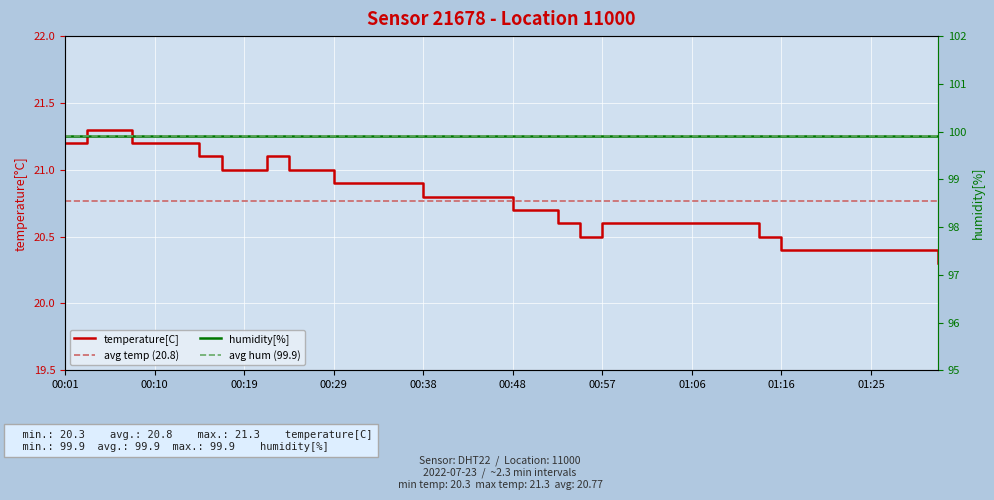

The chart shows a value of 29.8 at 01:20. True or false?

False